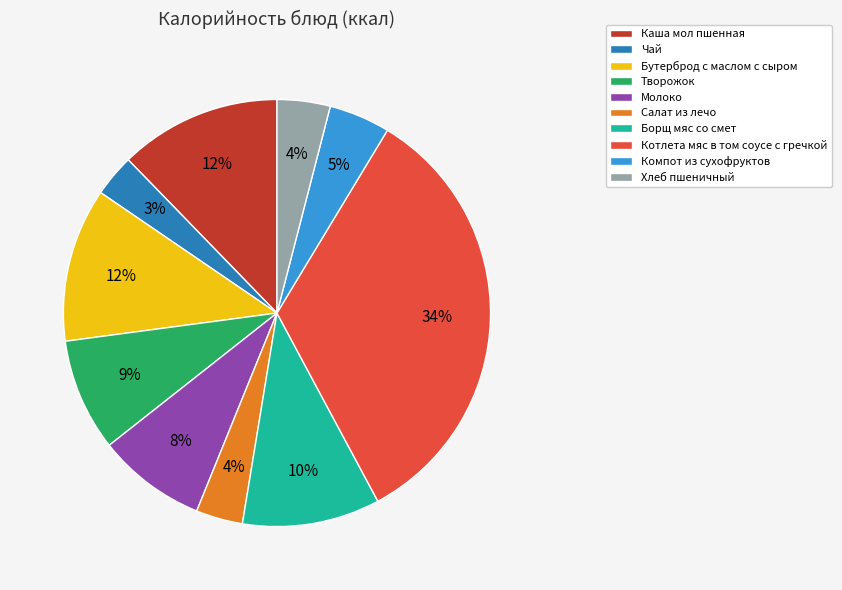

Which slice is the largest?

Котлета мяс в том соусе с гречкой